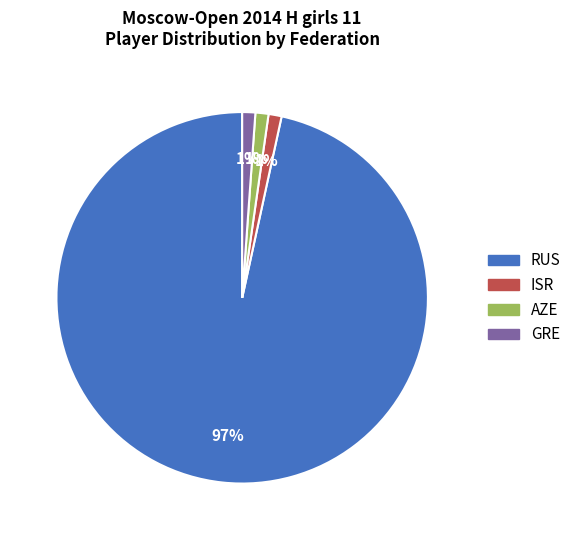

How many segments does this pie chart have?

4